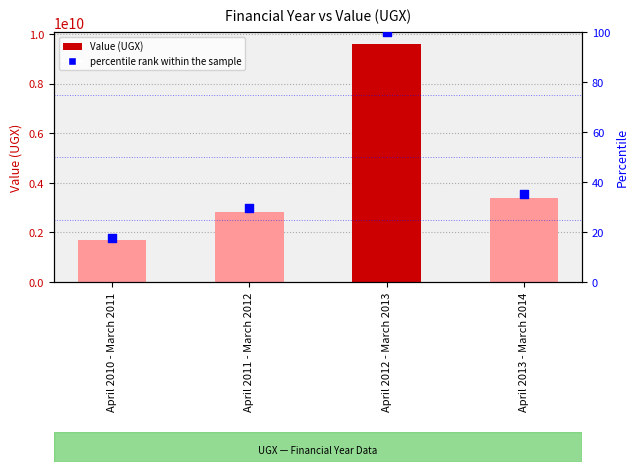

Which series has the widest spread of Y values?

Value